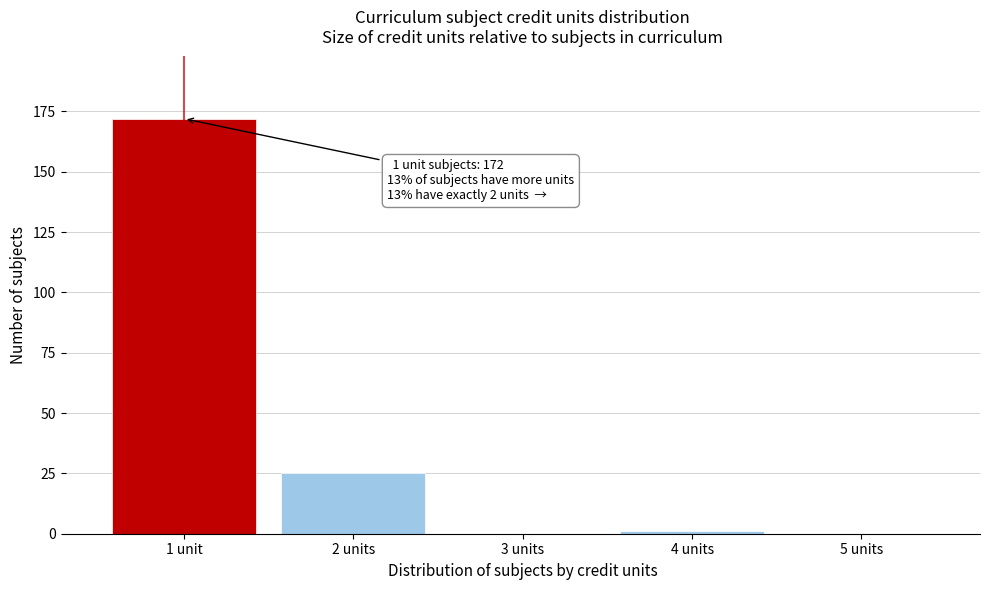

Reading right to left, list all the values displayed in this chart.

5 units=0	4 units=1	3 units=0	2 units=25	1 unit=172